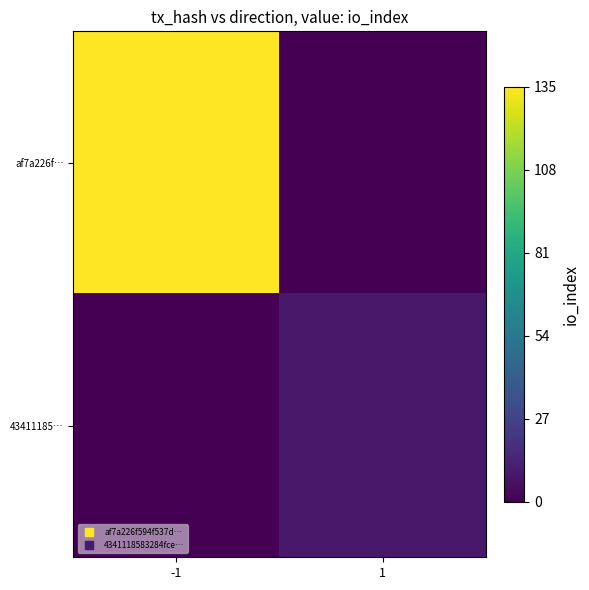

Reading left to right, what are all the values shown in this chart?

af7a226f…: -1=135	1=0
43411185…: -1=0	1=9